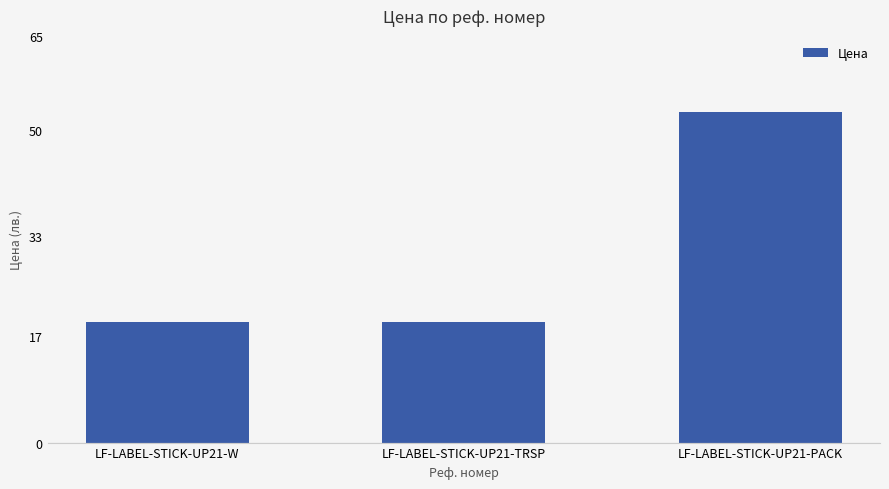

Reading left to right, list all the values displayed in this chart.

19.2	19.2	52.8